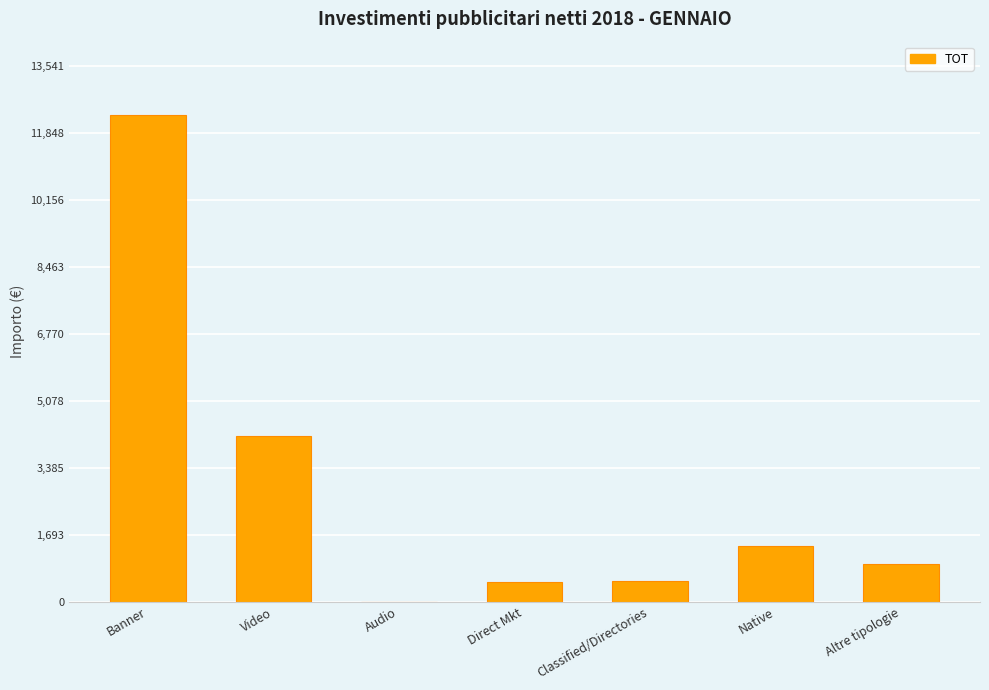

Which has a higher value, Video or Audio?

Video